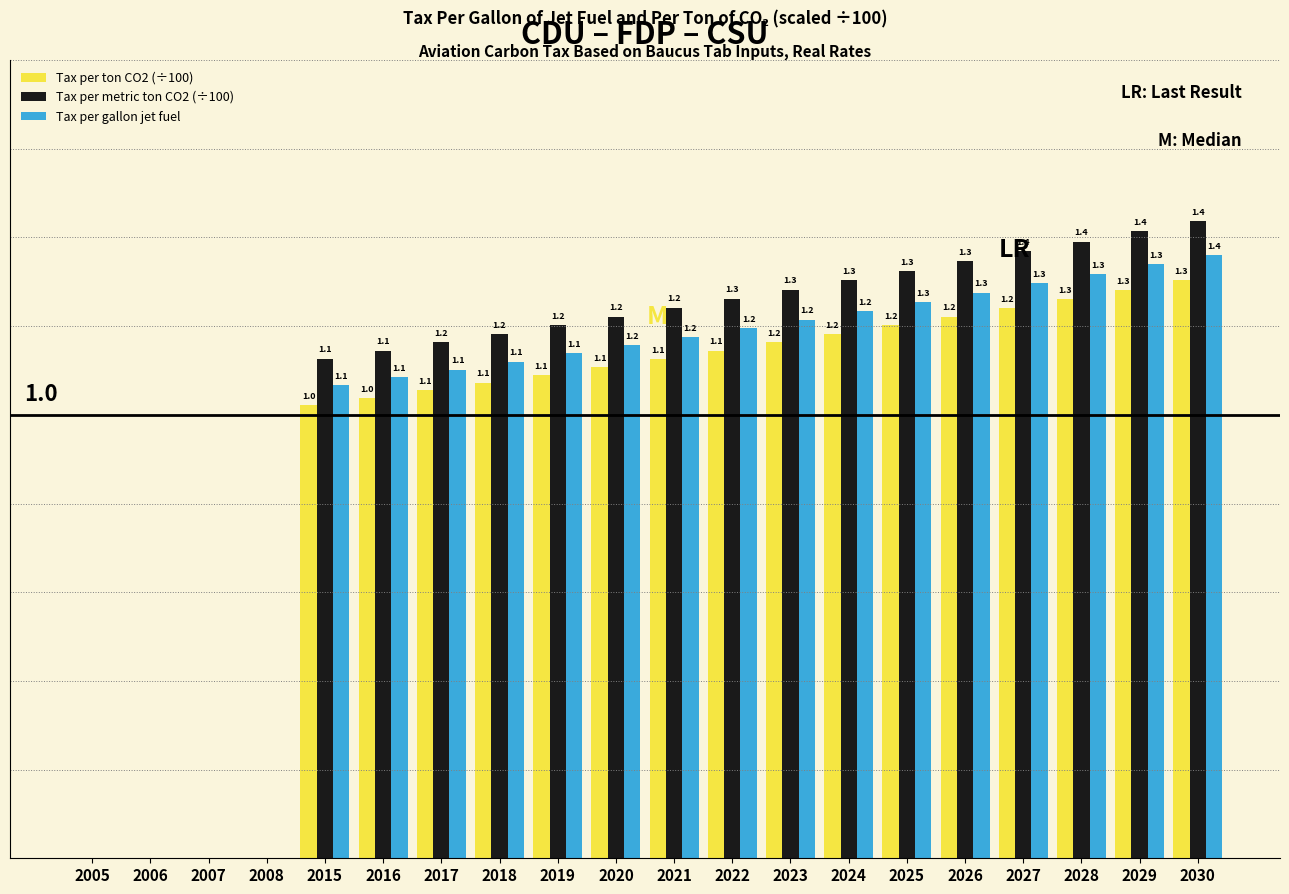

Is the value of Tax per ton CO2 (÷100) at 2029 greater than the value of Tax per gallon jet fuel at 2024?

Yes